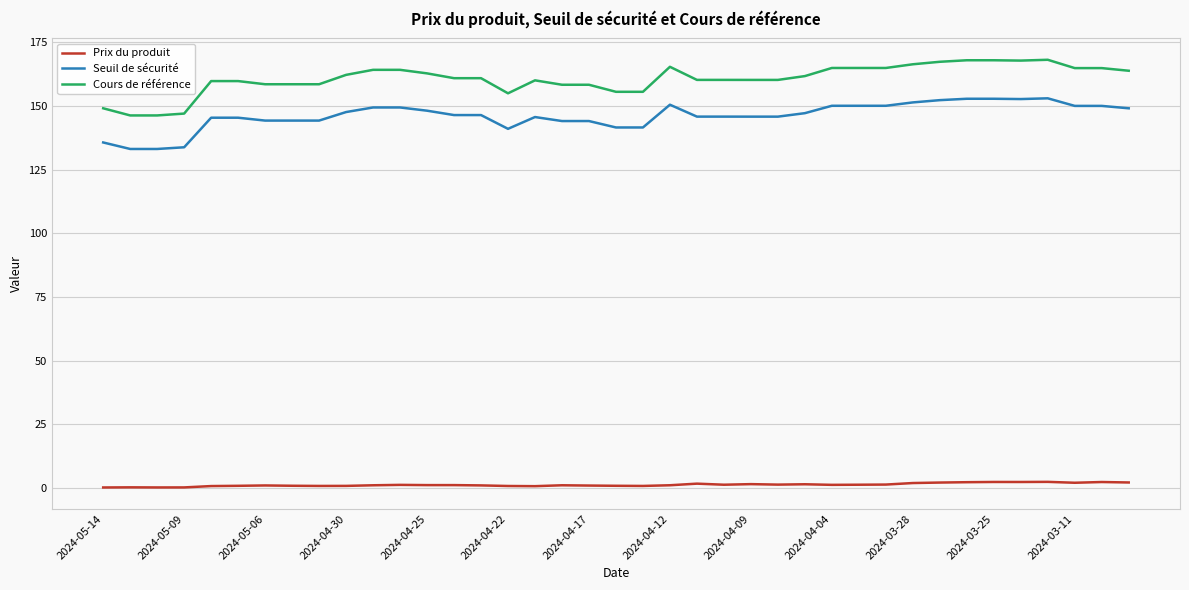

Which series has the largest total across all categories?

Cours de référence